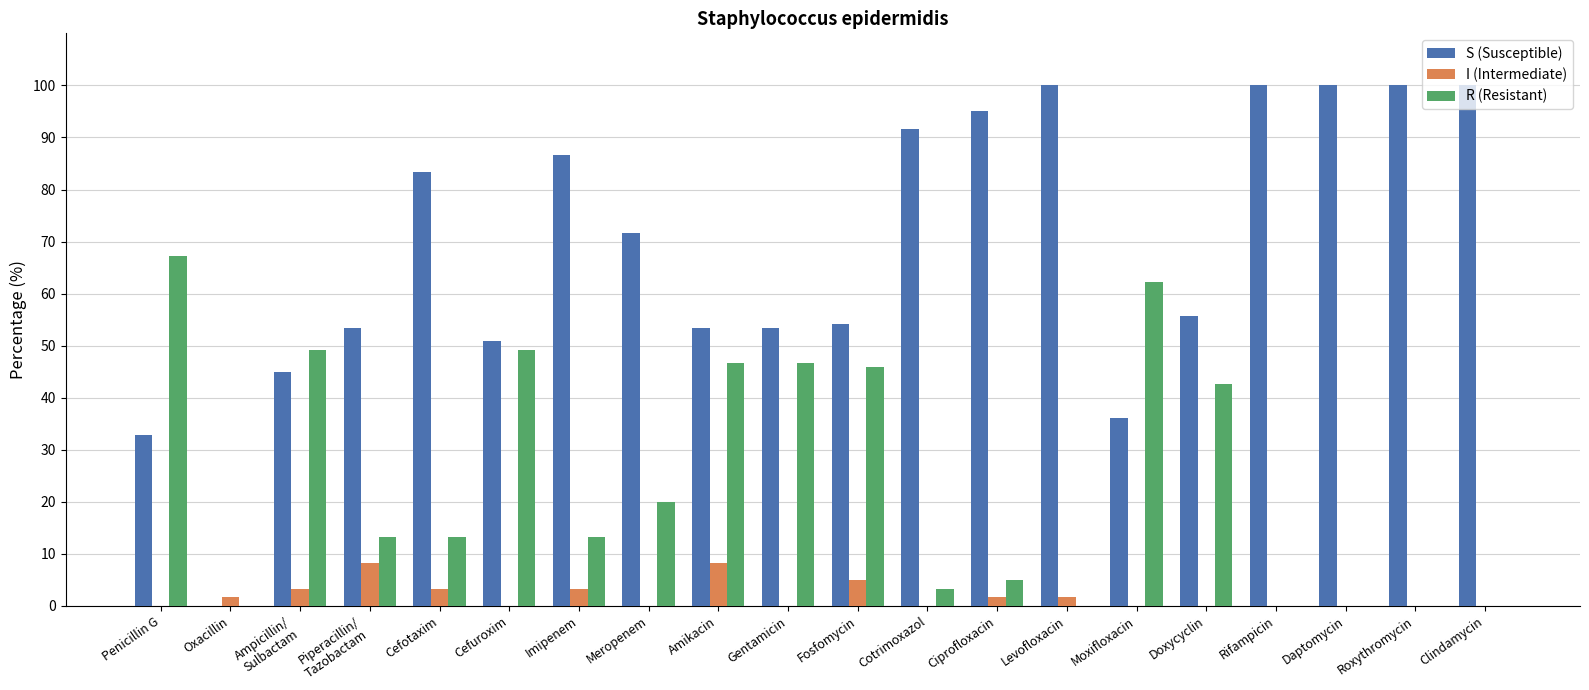

What is the sum of the I (Intermediate) values at Gentamicin and Cefotaxim?

3.3